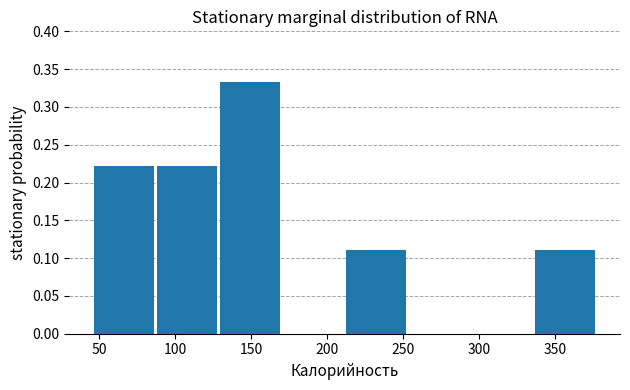

Which range on the x-axis has the tallest bar?

130 to 170